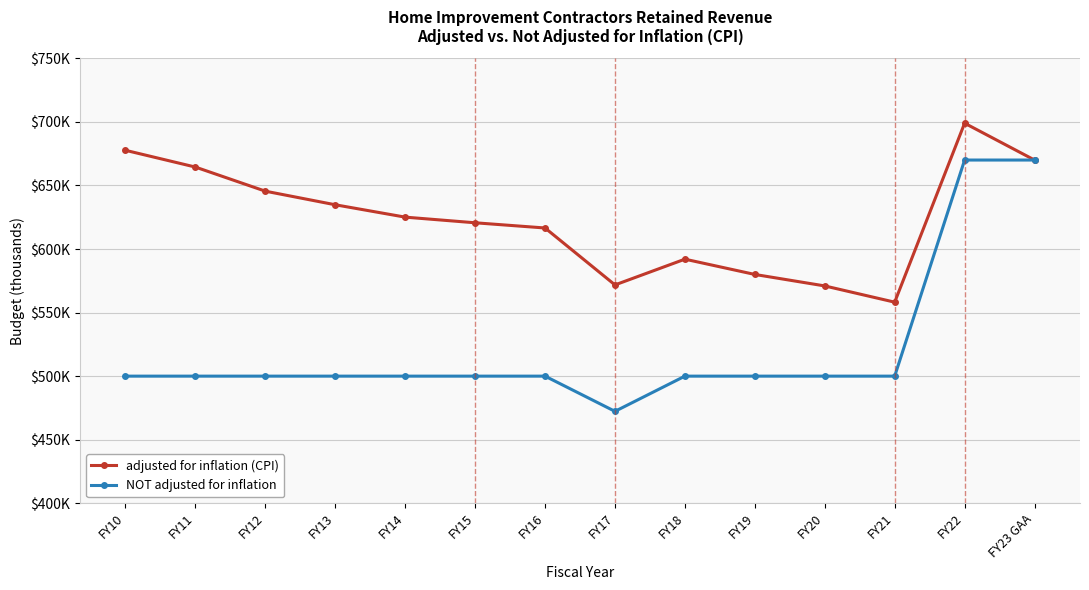

Rank the series by their maximum value, from lowest to highest.

NOT adjusted for inflation, adjusted for inflation (CPI)